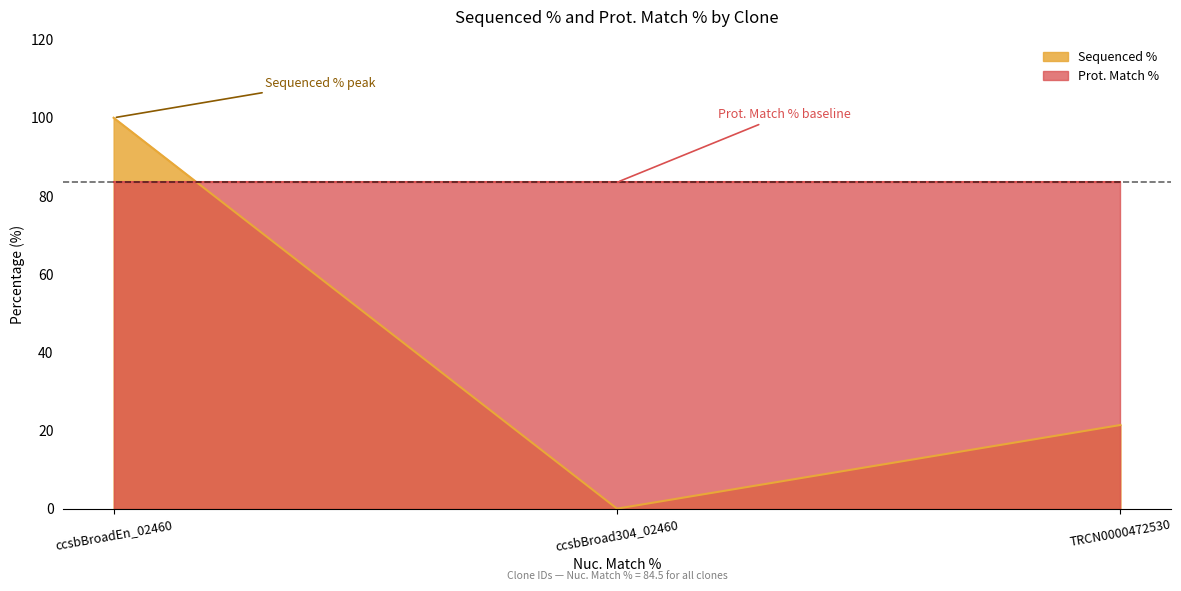

At which label does the data first exceed 21?

ccsbBroadEn_02460